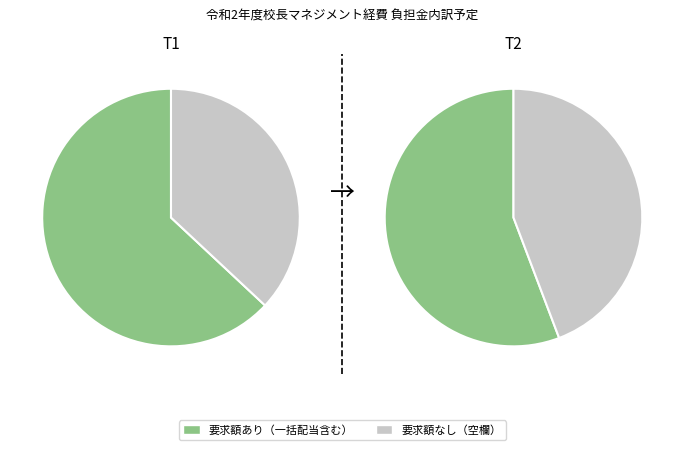

The 全国高等学校長協会 slice represents 28% of the pie. True or false?

False